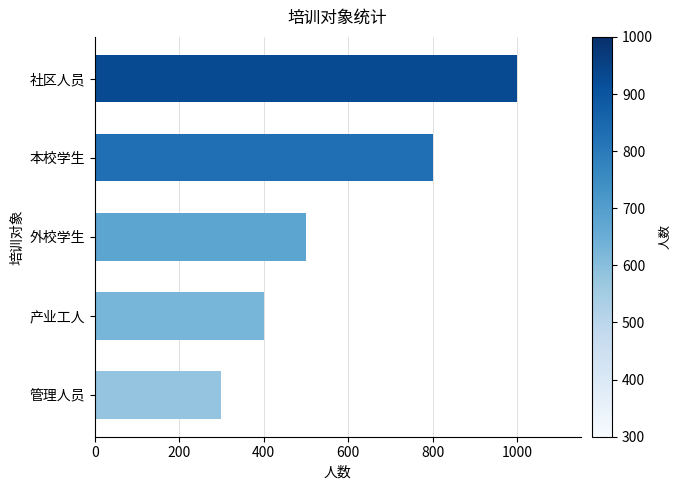

Which has a higher value, 社区人员 or 本校学生?

社区人员